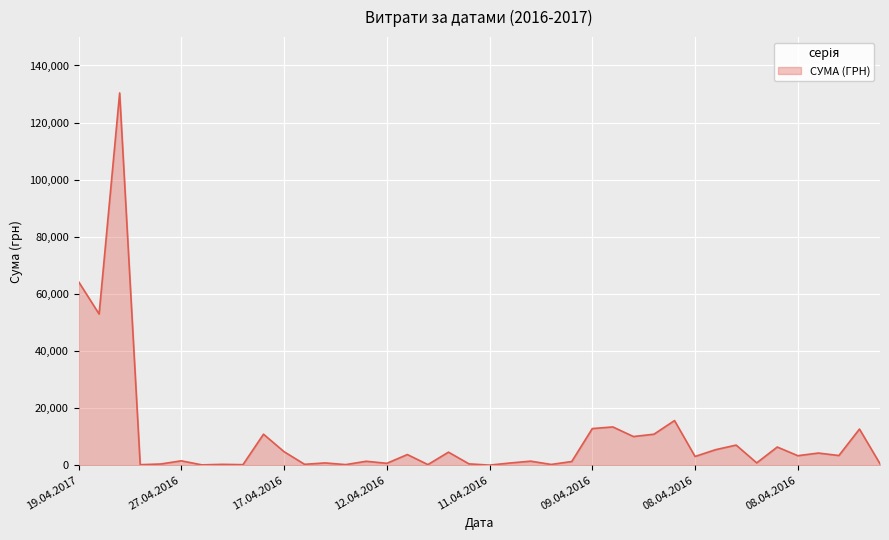

What is the greatest value displayed?

130379.7